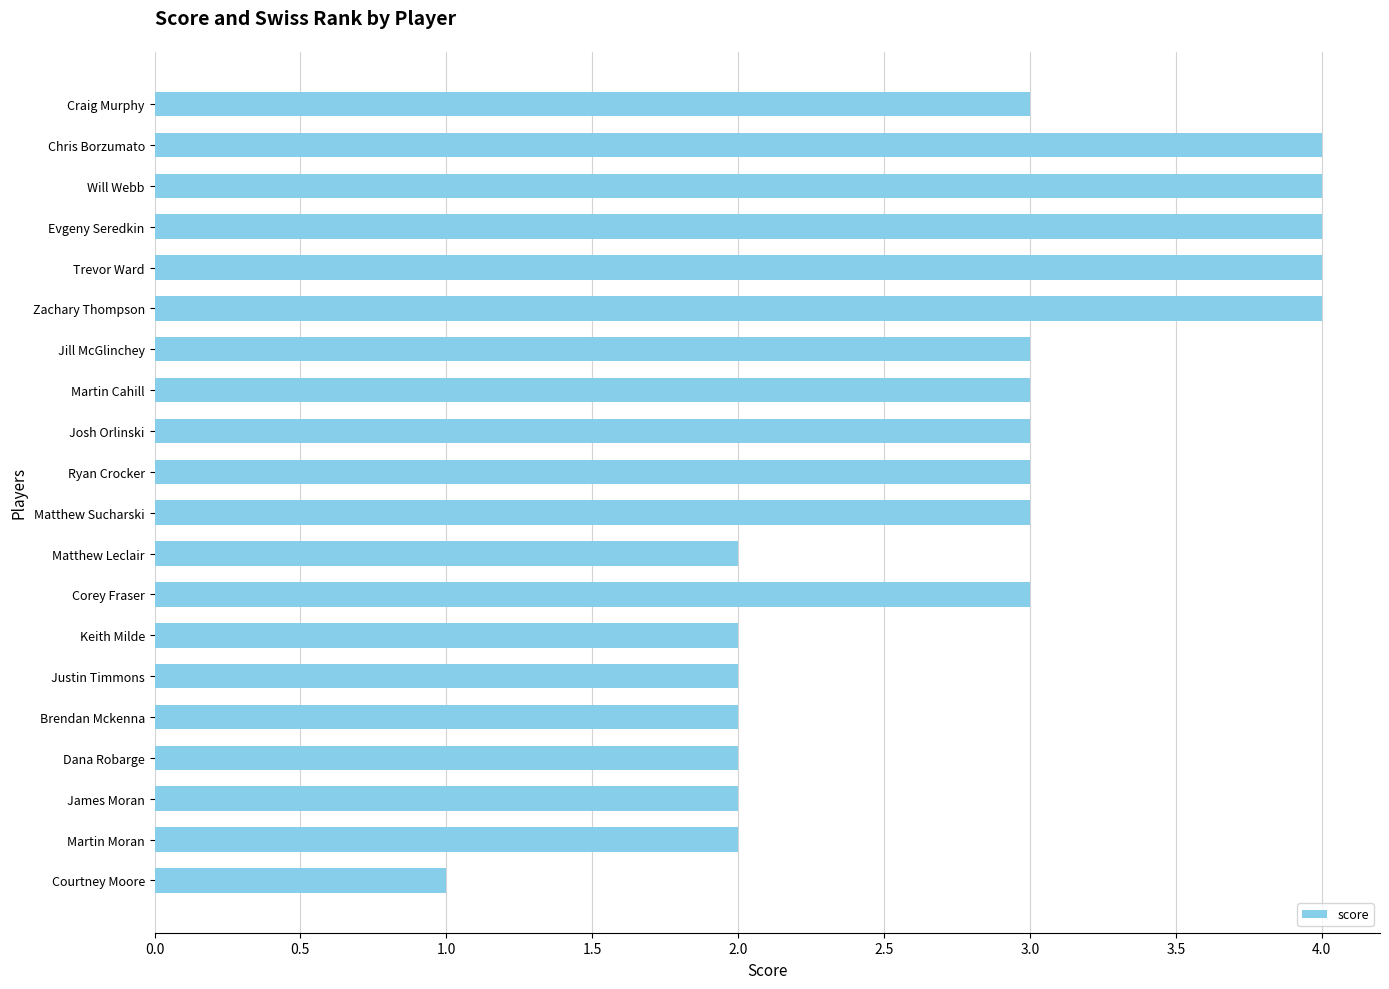

The chart shows a value of 3 at Matthew Sucharski. True or false?

True